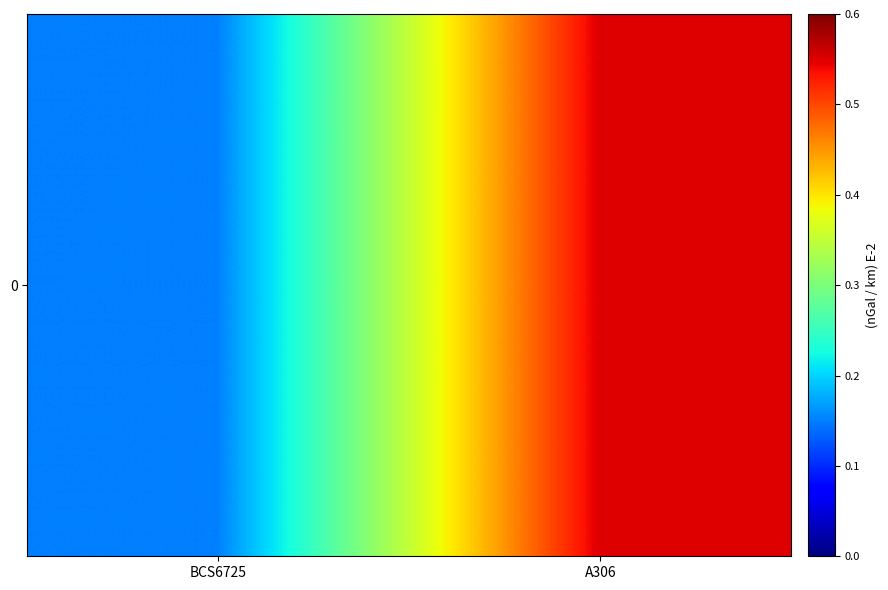

At which category does the chart reach its peak across all series?

A306